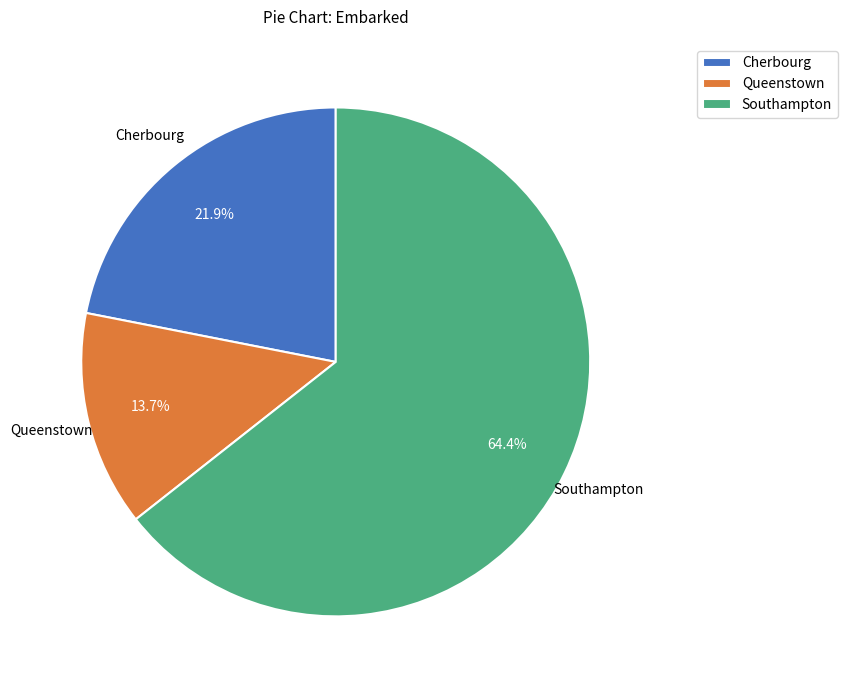

What is the majority slice?

Southampton